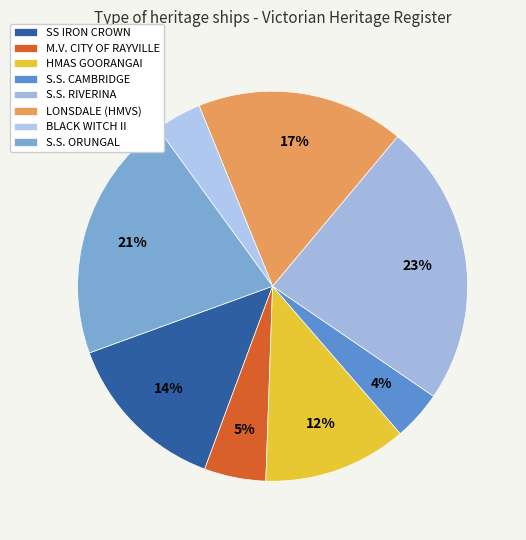

What is the largest slice in the pie chart?

S.S. RIVERINA